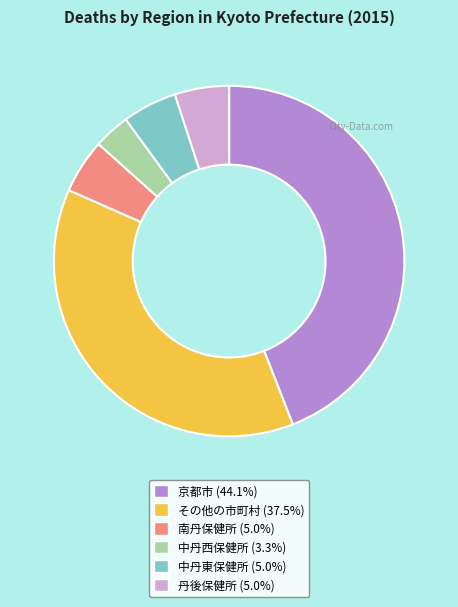

Does 丹後保健所 account for over 50% of the chart?

No